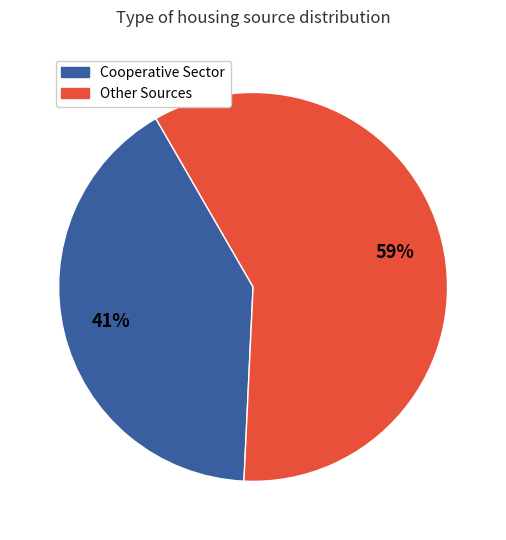

How many slices are in this pie chart?

2